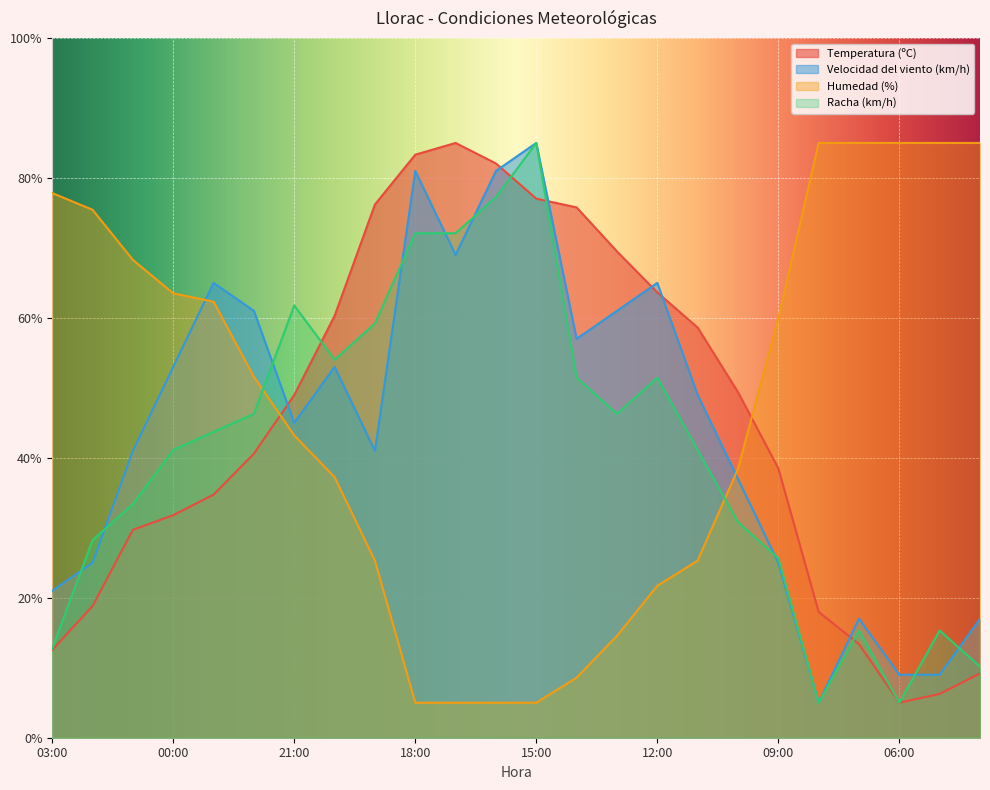

Does the chart display data point markers on the line(s)?

No